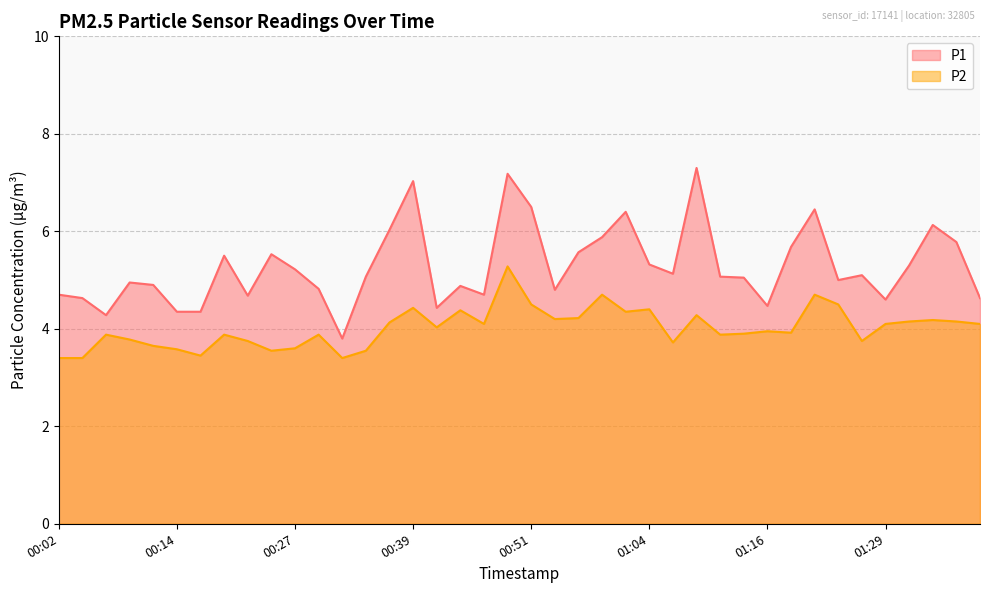

Which series has the largest total across all categories?

P1